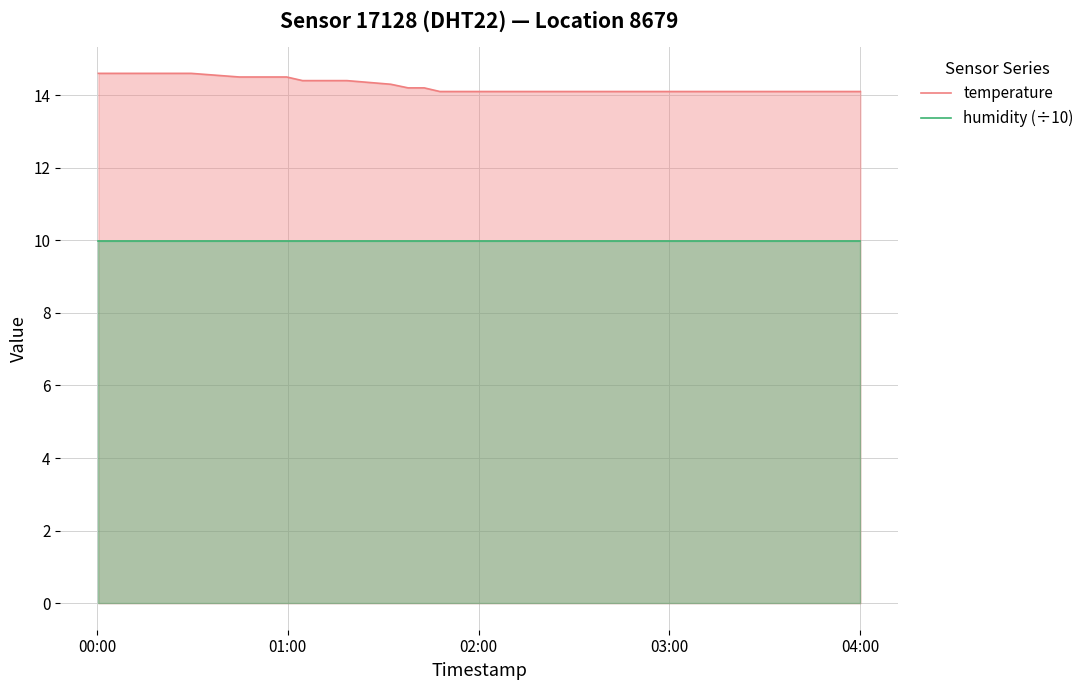

What is the lowest value of the temperature series?

14.1